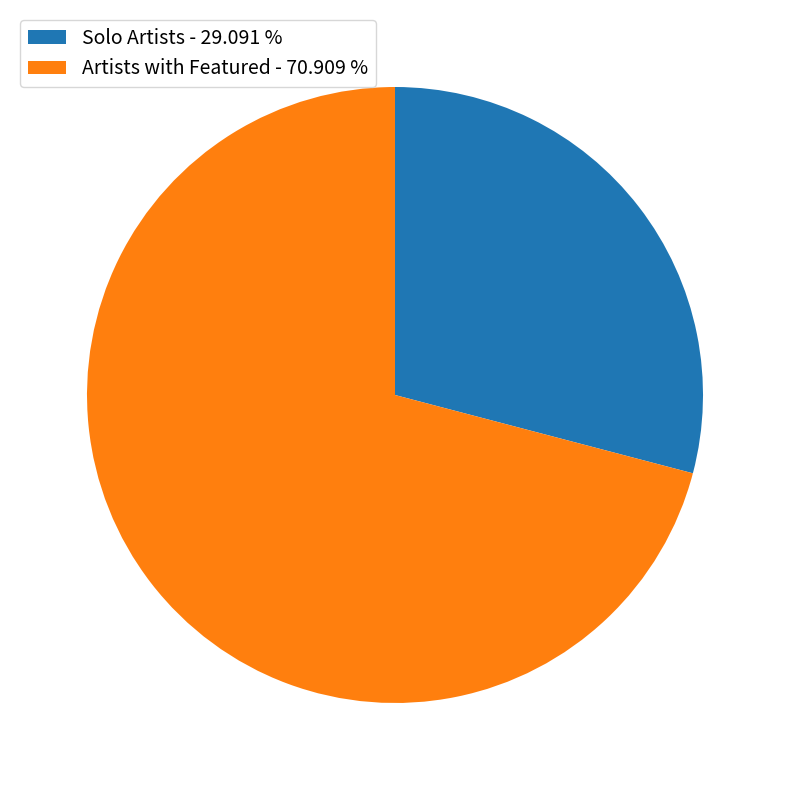

Which category has the biggest portion of the pie?

Artists with Featured - 70.909 %